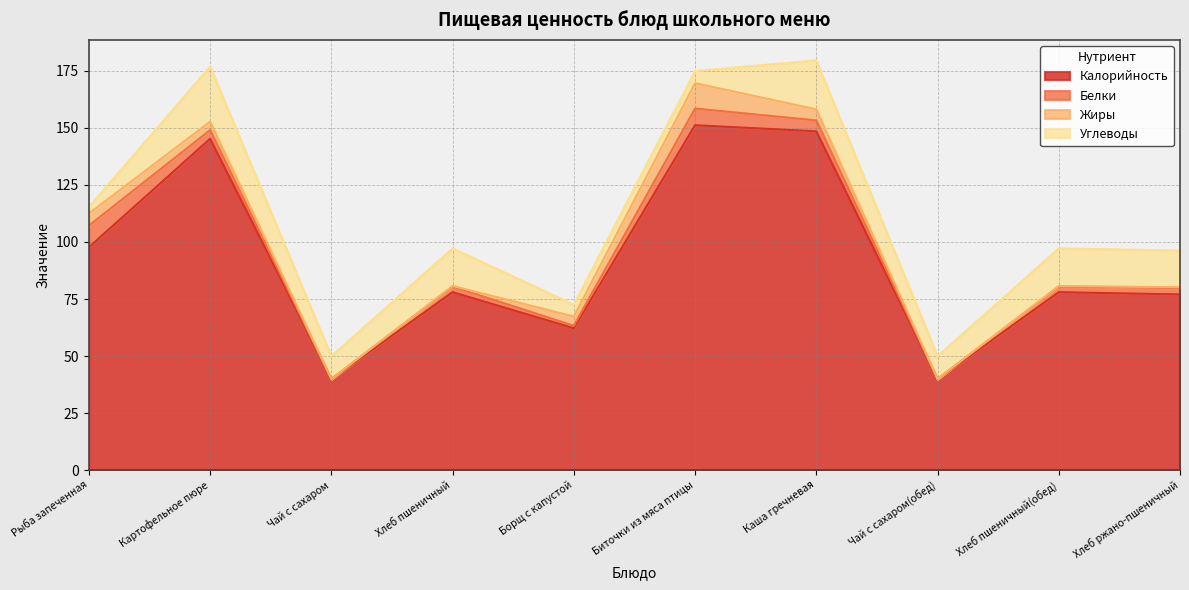

The Углеводы series shows 13.9 at Чай с сахаром. True or false?

False